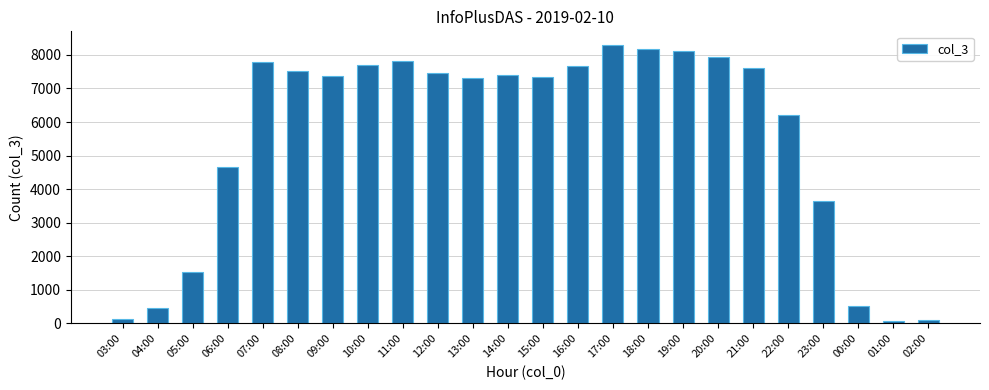

What is the ratio of the value at 17:00 to the value at 09:00?

1.1